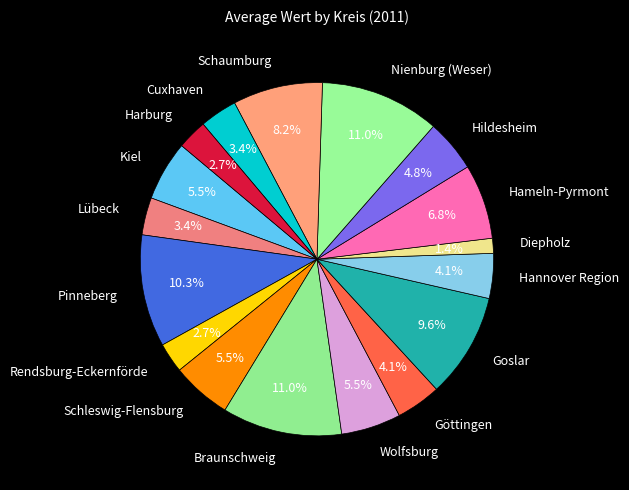

How much of the chart is everything except Hannover Region?

95.9%